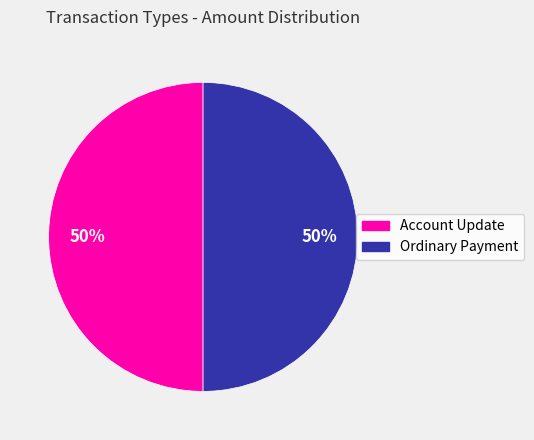

What percentage is the Ordinary Payment slice, to the nearest percent?

50%